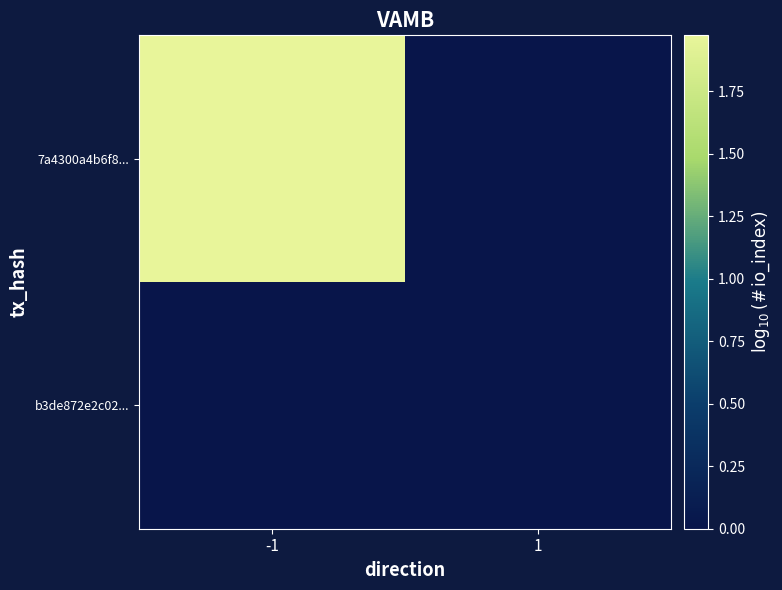

Reading left to right, transcribe all the data shown in this chart.

7a4300a4b6f8...: -1=2.0	1=0.0
b3de872e2c02...: -1=0.0	1=0.0